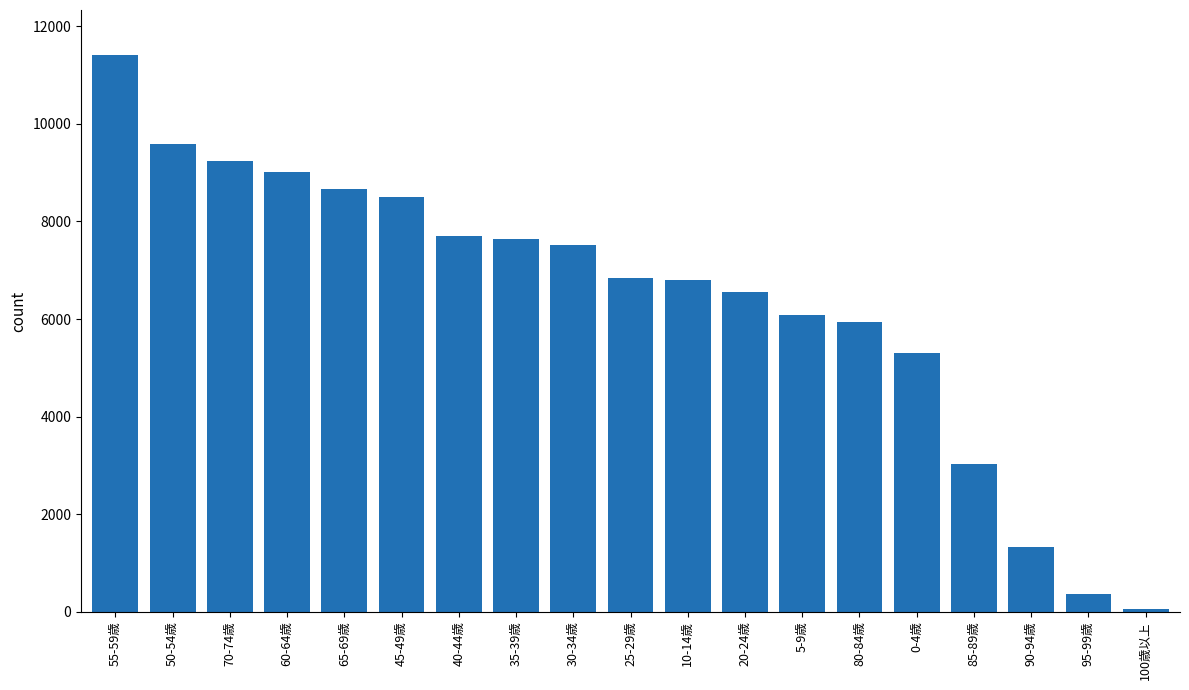

What is the sum of the values at 5-9歳 and 85-89歳?

9113